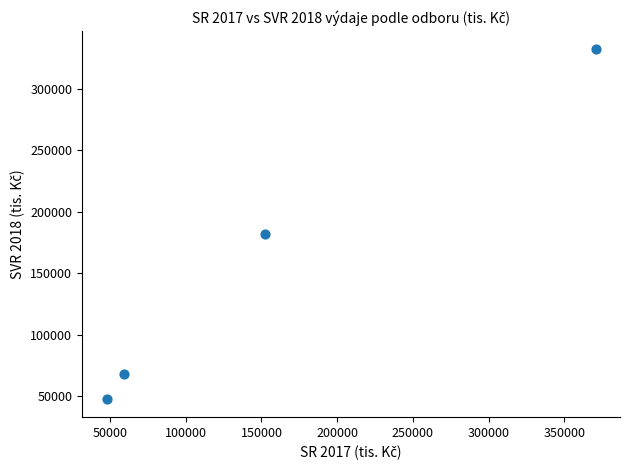

What is the average Y value?

157705.2